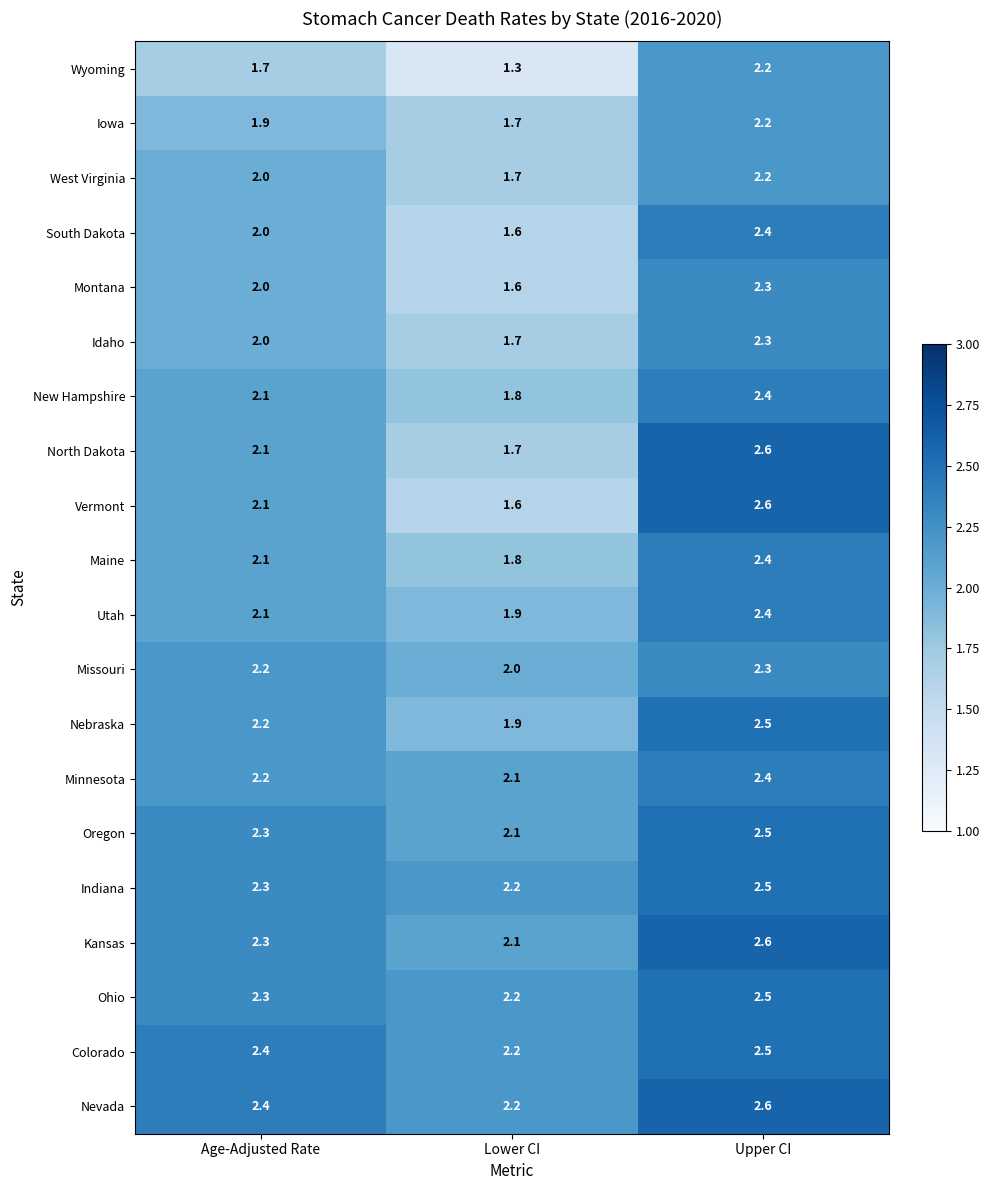

What is the approximate value of West Virginia at Age-Adjusted Rate?

2.0